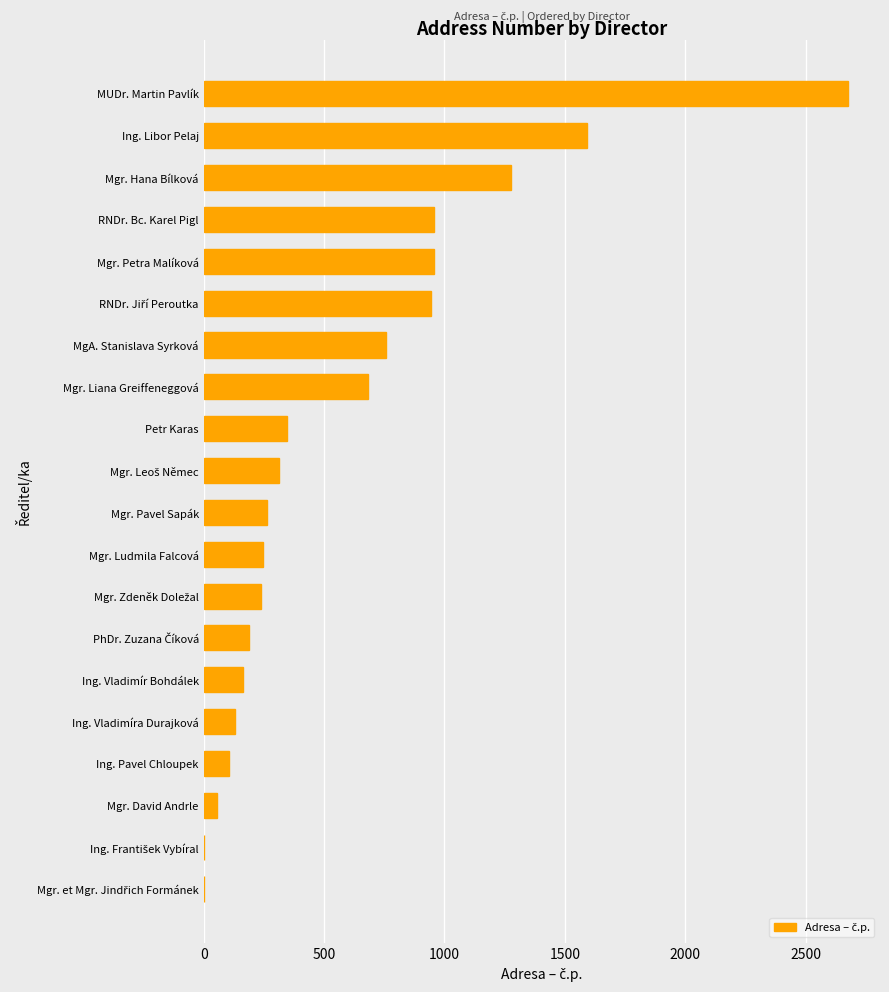

Count the number of categories in the chart.

20